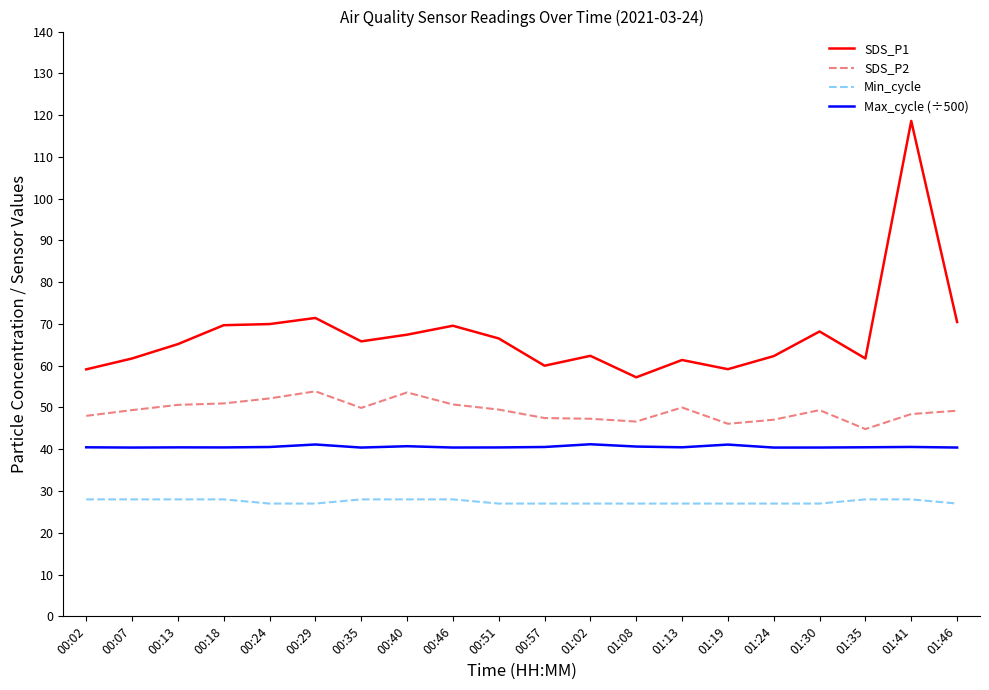

Rank the series by their average value, from lowest to highest.

Min_cycle, Max_cycle (÷500), SDS_P2, SDS_P1